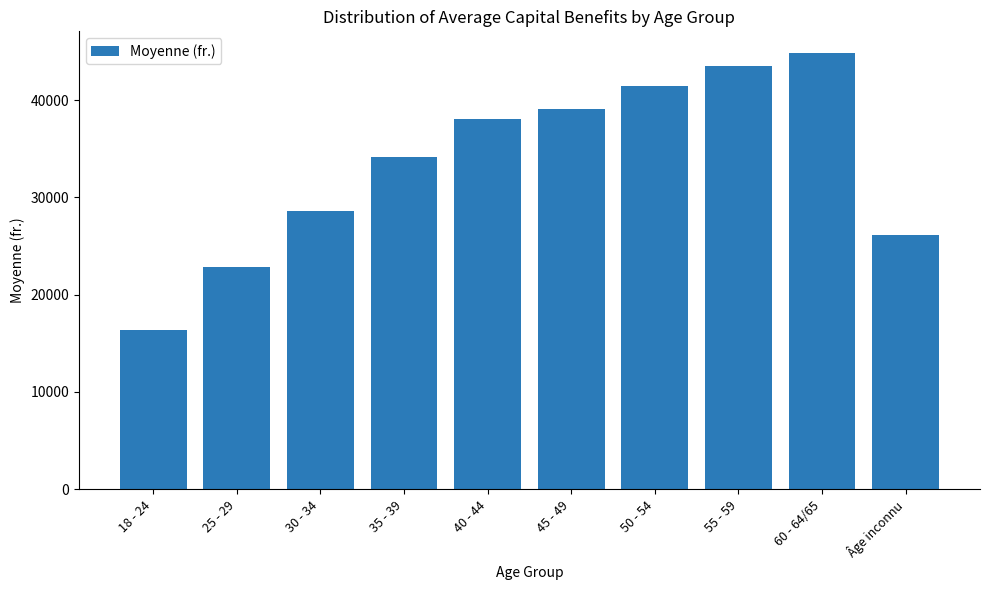

What position from the left is Âge inconnu?

10